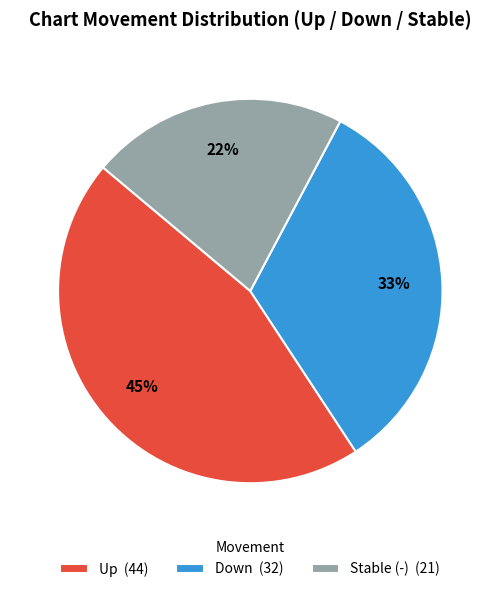

Which category has the smallest portion of the pie?

Stable (-) (21)